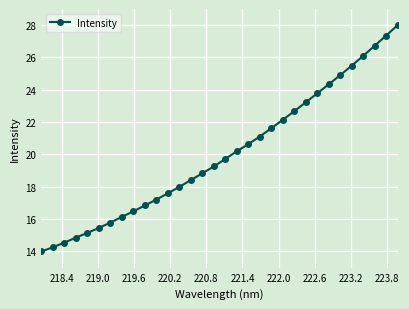

What is the value of the 13th point from the left?

18.0